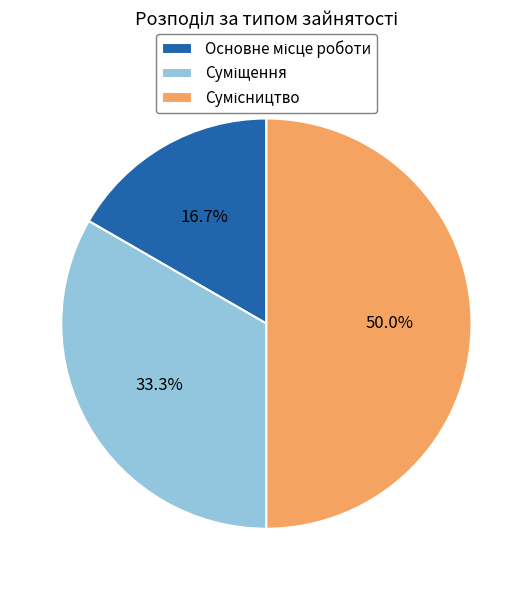

Which slice is the largest?

Сумісництво